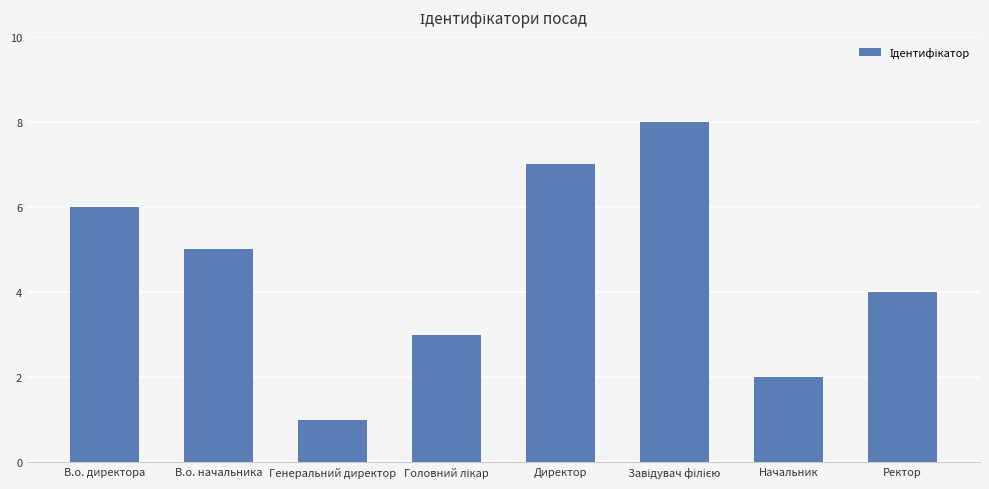

What is the approximate value at Ректор?

4